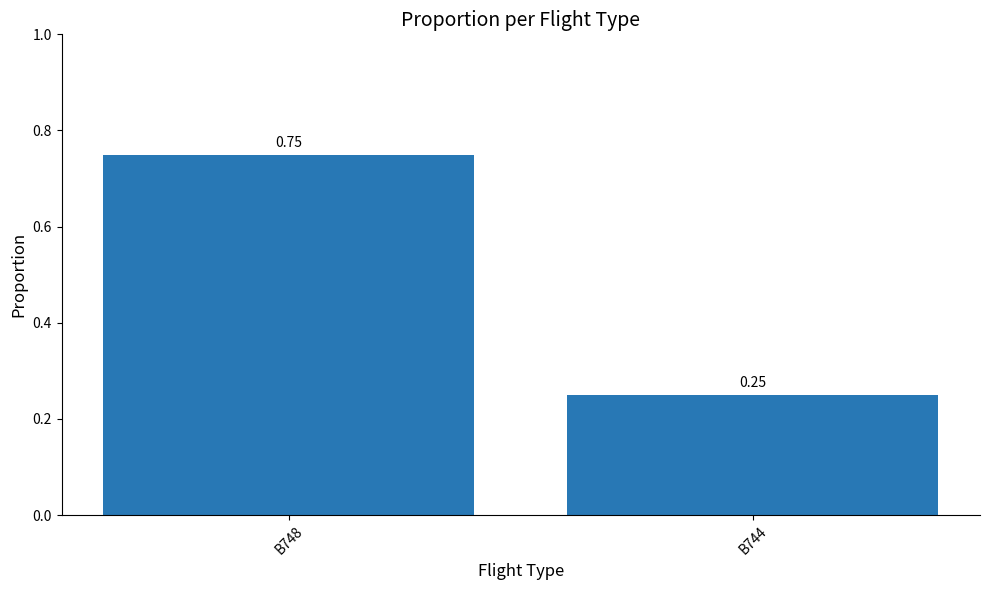

Which has a higher value, B744 or B748?

B748